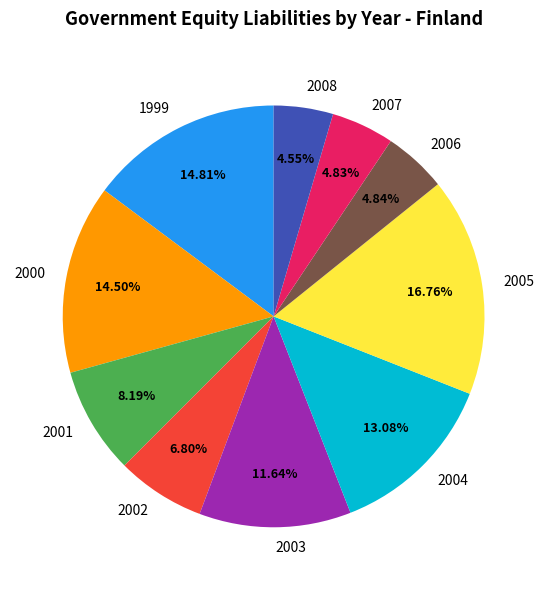

What is the ratio of the value at 2002 to the value at 2008?

1.5